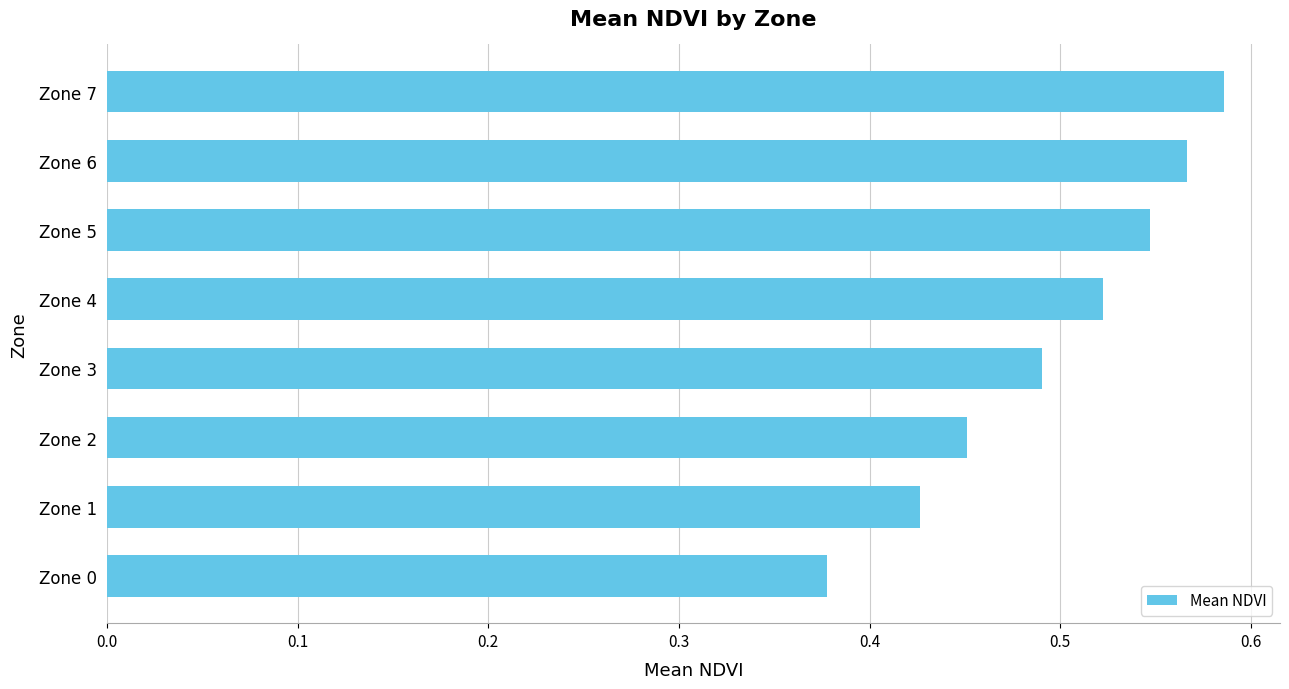

What is the sum of all values?

4.0